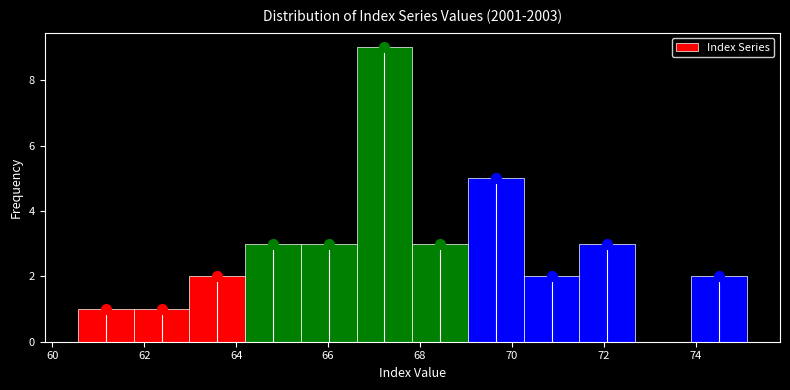

Reading left to right, transcribe this chart: for each bar, give the range it covers on the x-axis and its height. Neither the bar edges nor the heights are printed on the chart, so give them approximately, as read against the axes.

60.6 to 61.8: 1
61.8 to 63.0: 1
63.0 to 64.2: 2
64.2 to 65.4: 3
65.4 to 66.6: 3
66.6 to 67.8: 9
67.8 to 69.0: 3
69.0 to 70.2: 5
70.2 to 71.4: 2
71.4 to 72.6: 3
72.6 to 73.8: 0
73.8 to 75.2: 2